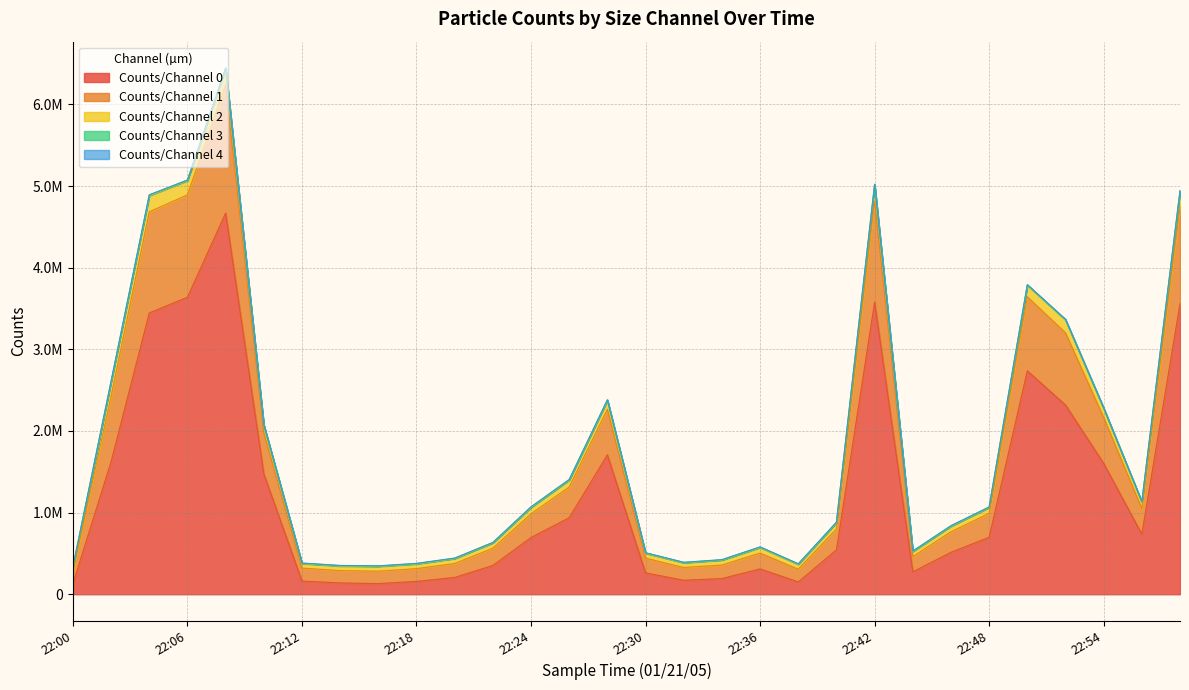

Rank the series by their maximum value, from lowest to highest.

Counts/Channel 4, Counts/Channel 3, Counts/Channel 2, Counts/Channel 1, Counts/Channel 0